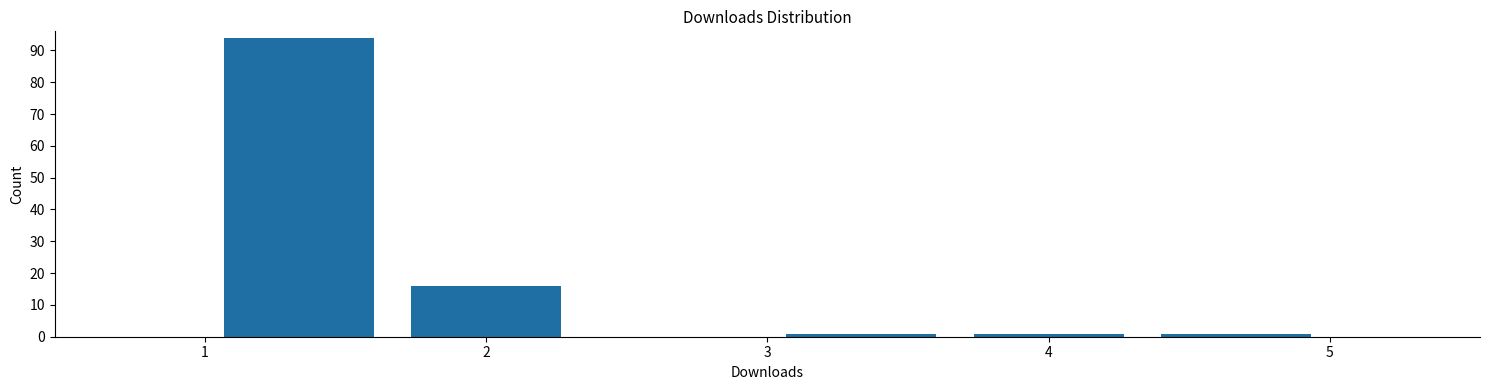

Reading left to right, list every bar in this chart as the range it spans on the x-axis followed by its height. Neither the bar edges nor the heights are printed on the chart, so give them approximately, as read against the axes.

1.0 to 1.7: 94
1.7 to 2.3: 16
2.3 to 3.0: 0
3.0 to 3.7: 1
3.7 to 4.3: 1
4.3 to 5.0: 1